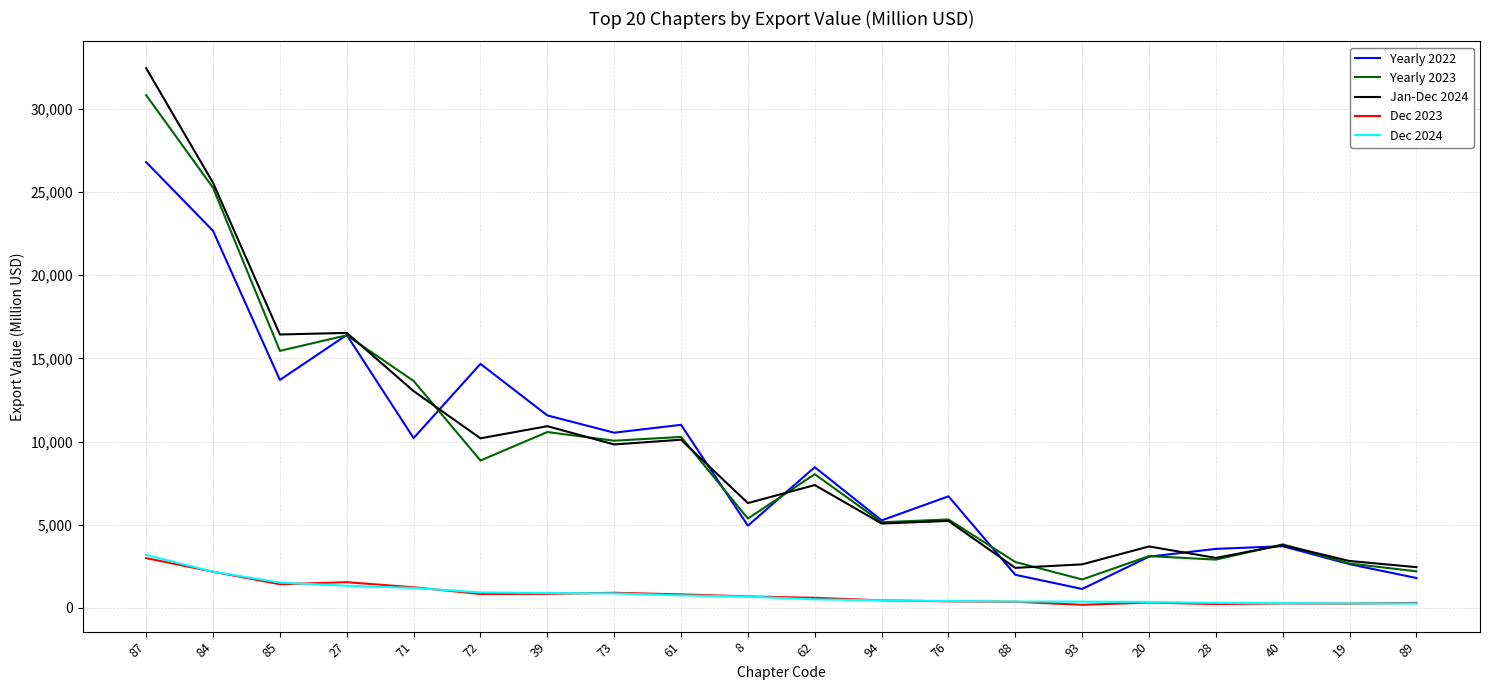

Is the value of Jan-Dec 2024 at 89 greater than the value of Yearly 2022 at 39?

No